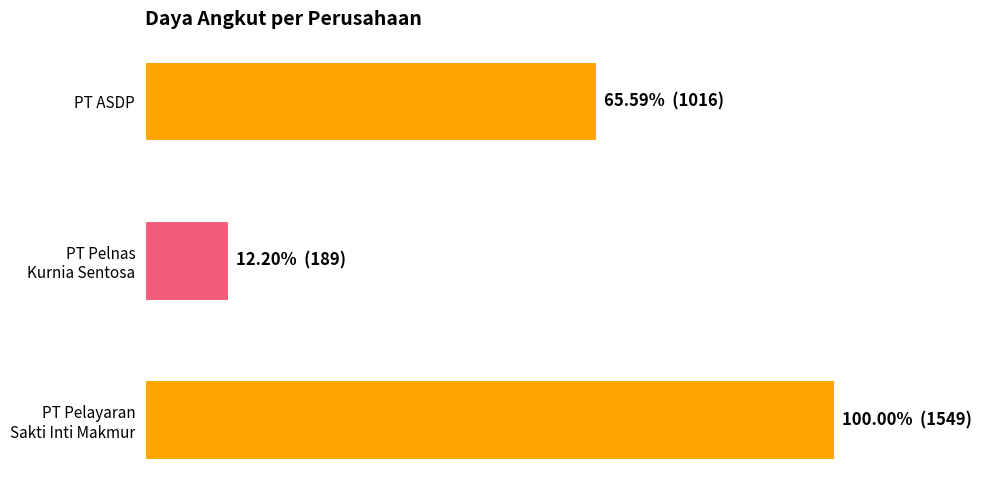

What is the sum of all values?

177.8